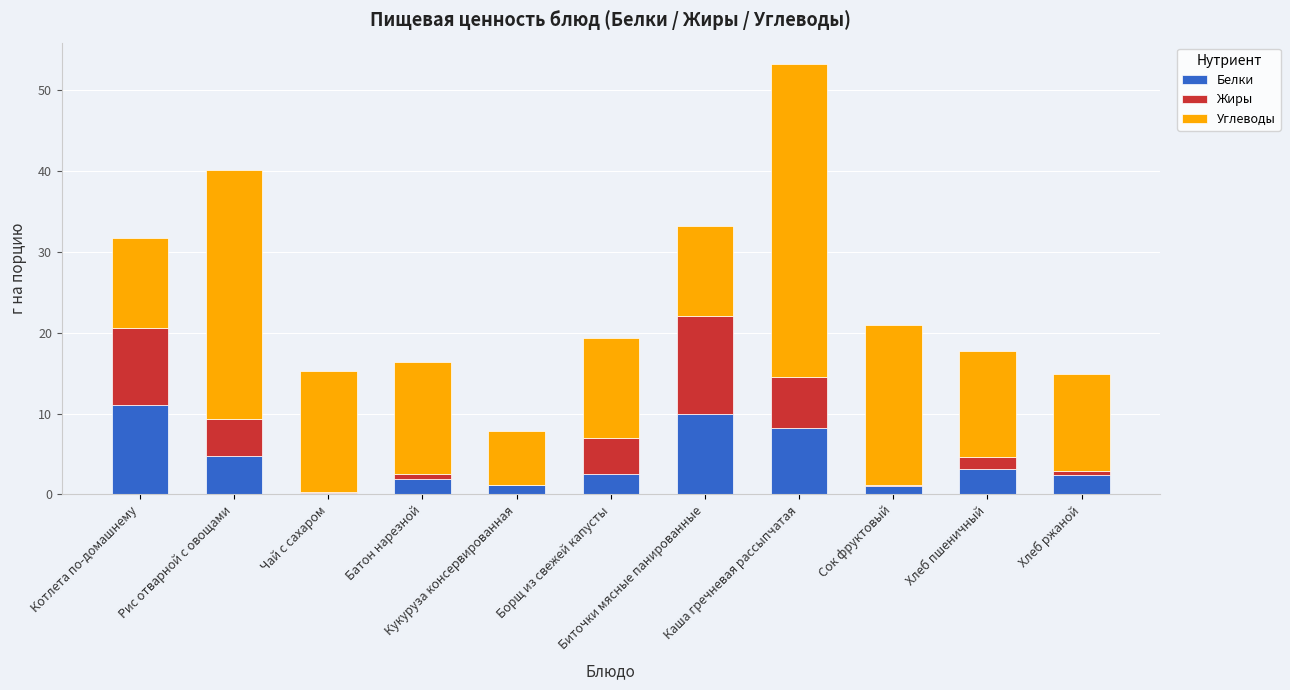

What is the highest value of the Белки series?

11.1